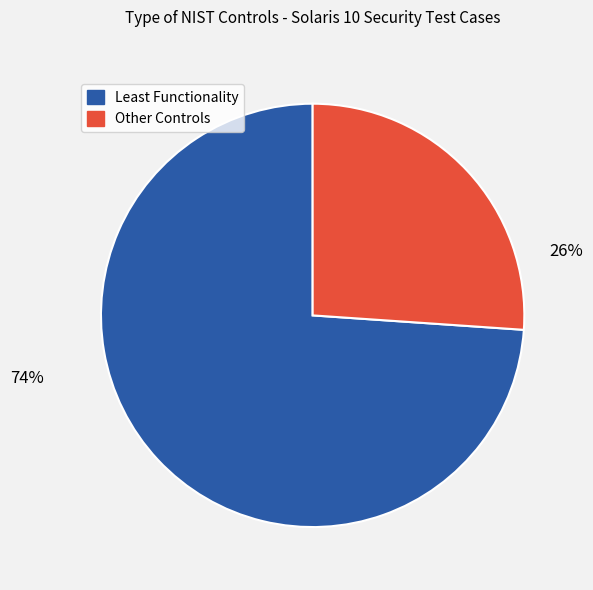

How many segments does this pie chart have?

2